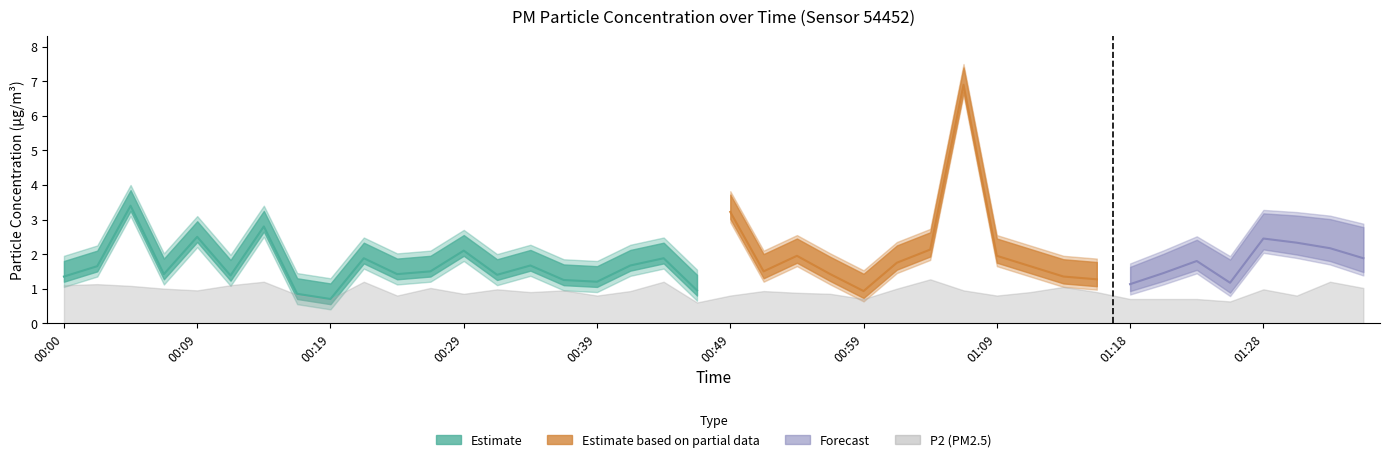

At which category does the chart reach its minimum across all series?

00:46